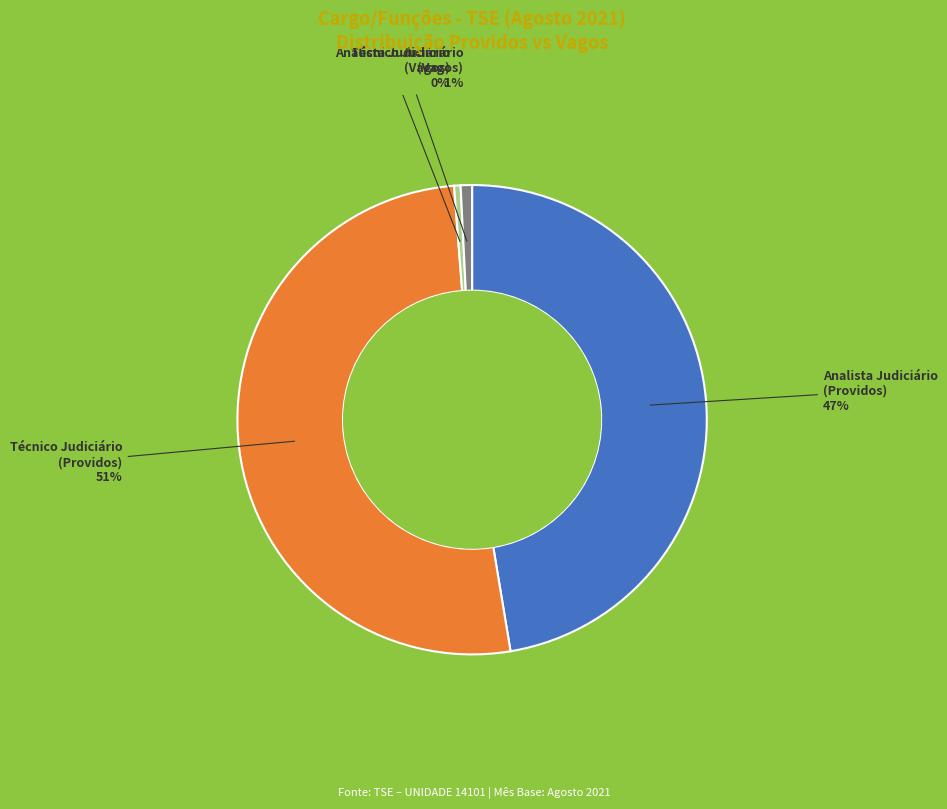

Is there a majority slice in this chart?

Yes